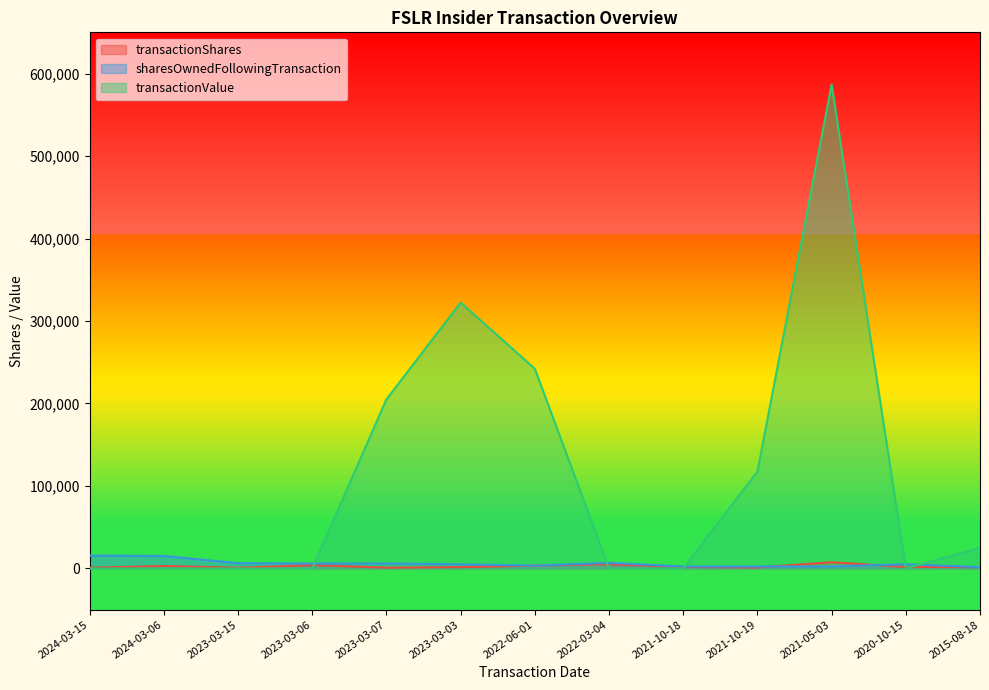

Reading left to right, extract all data points from this chart.

transactionShares: 854	2961	854	3949	965	1610	3430	5154	1790	1120	7558	1790	1600
sharesOwnedFollowingTransaction: 15659	15171	6419	6002	6002	5039	3429	6859	2383	2383	2383	5153	1600
transactionValue: 0	0	0	0	205063	322338	242192	0	0	117376	586652	0	24941